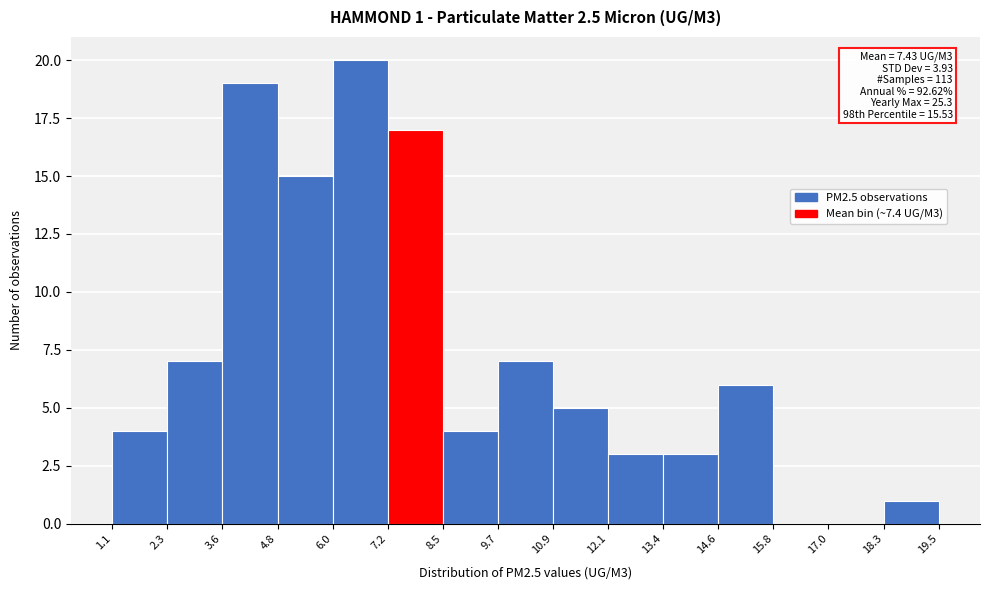

Over which range of the x-axis is the bar tallest?

6.0 to 7.2